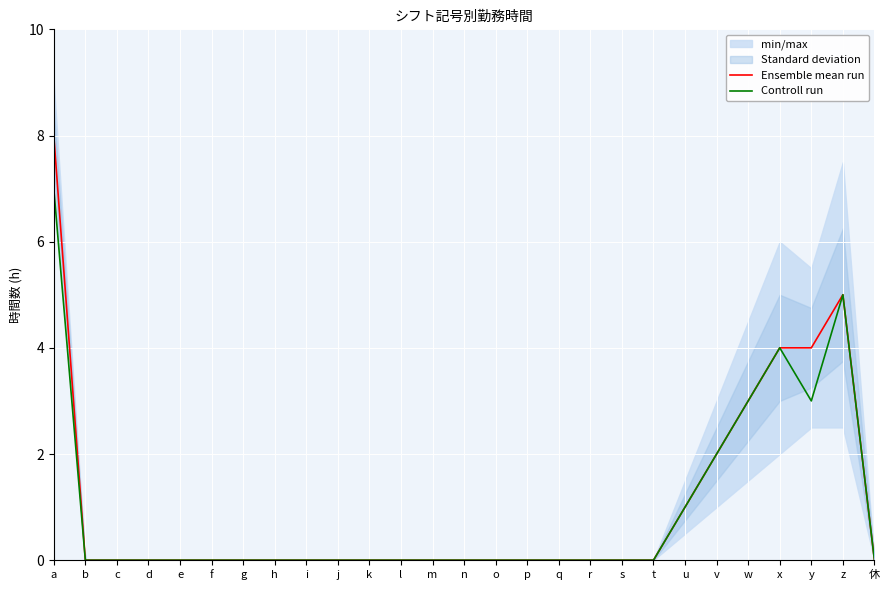

What position from the left is z?

26